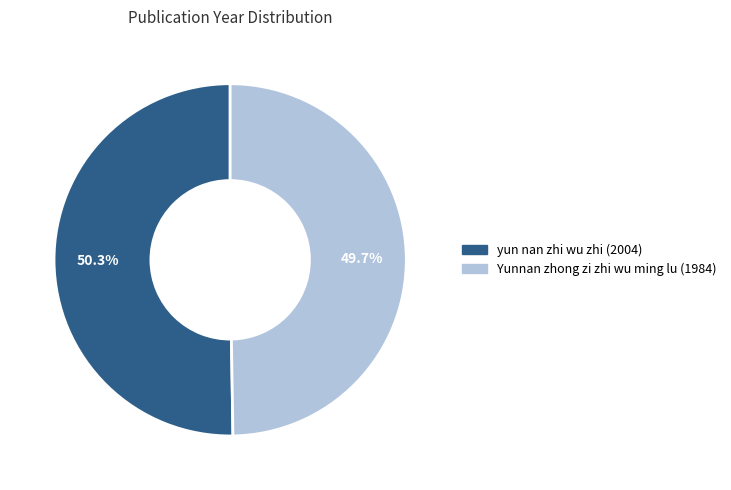

How many segments does this pie chart have?

2